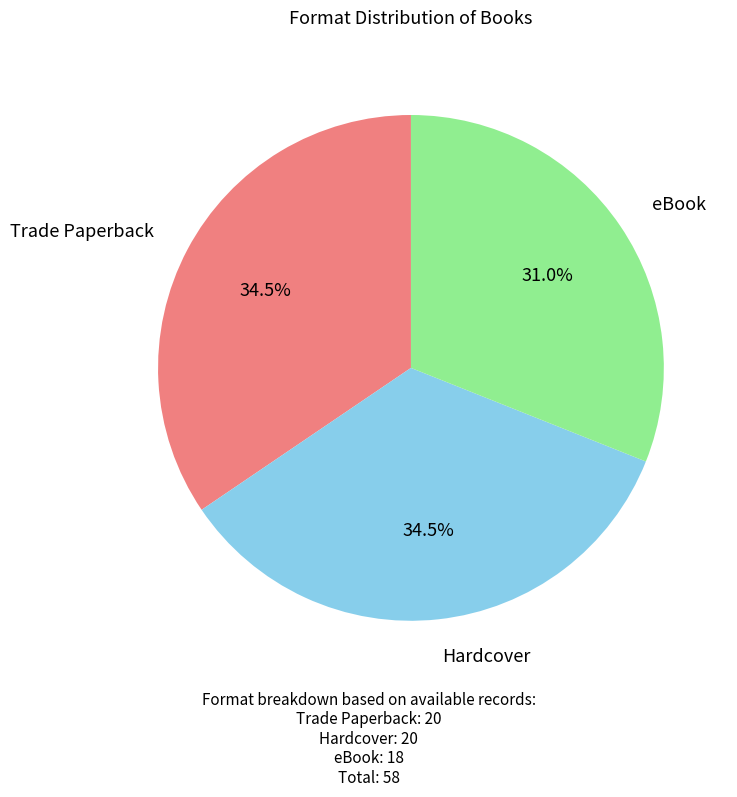

How many segments does this pie chart have?

3